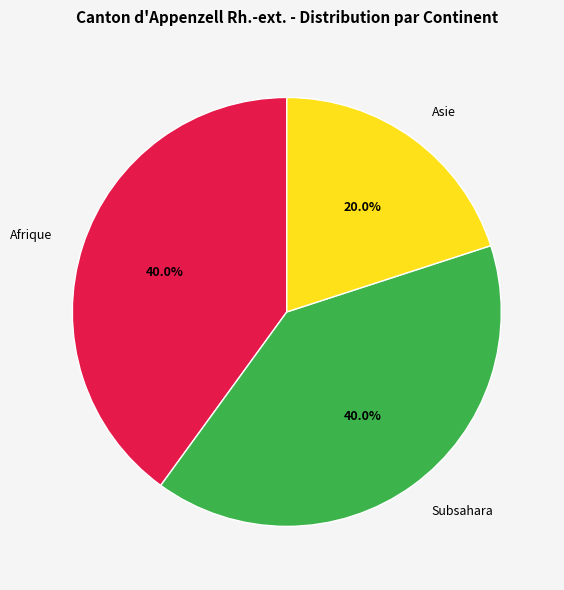

What is the ratio of the value at Afrique to the value at Asie?

2.0